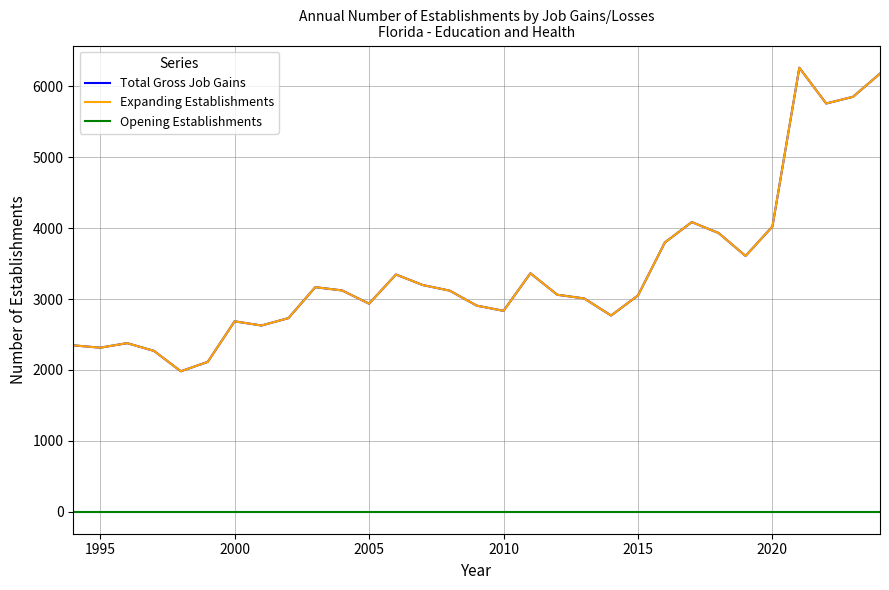

What is the value of the Expanding Establishments point at the 19th from the left?

3060